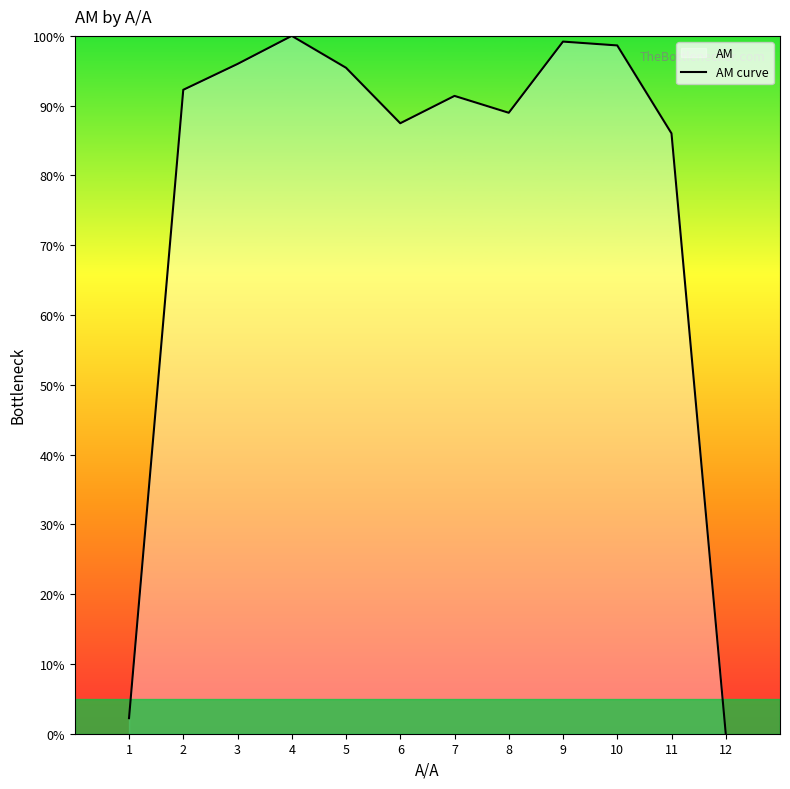

True or false: there are more than 1 points higher than both neighbors.

True